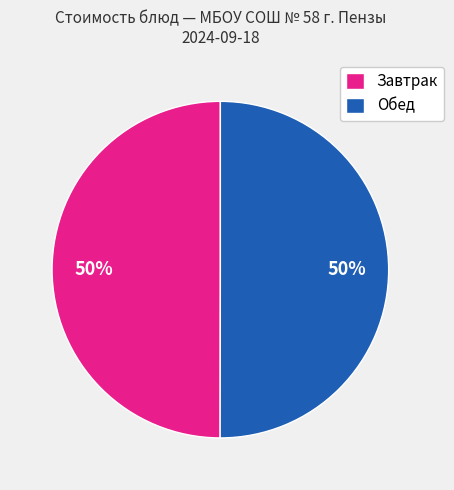

To the nearest percent, what portion does Завтрак represent?

50%